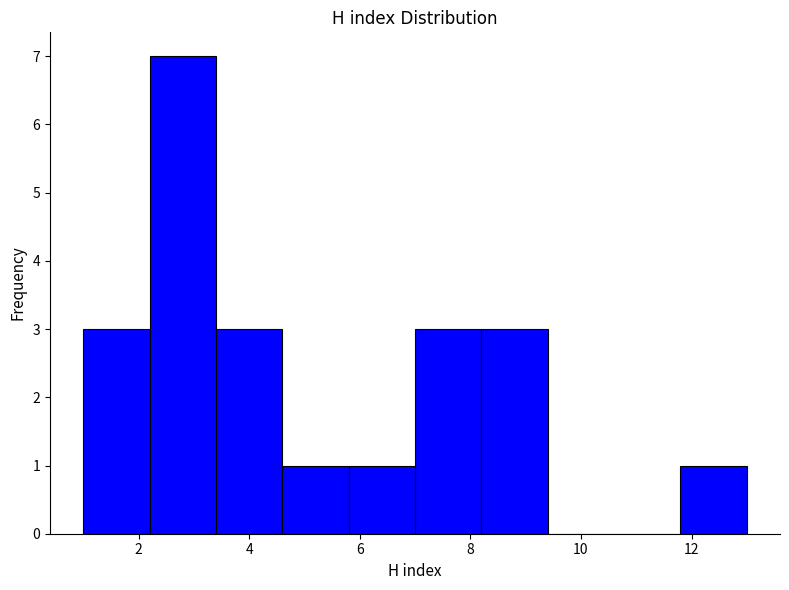

Reading left to right, transcribe this chart: for each bar, give the range it covers on the x-axis and its height. The values are not printed on the chart, so give them approximately, as read against the axis.

1.0 to 2.2: 3
2.2 to 3.4: 7
3.4 to 4.6: 3
4.6 to 5.8: 1
5.8 to 7.0: 1
7.0 to 8.2: 3
8.2 to 9.4: 3
9.4 to 10.6: 0
10.6 to 11.8: 0
11.8 to 13.0: 1